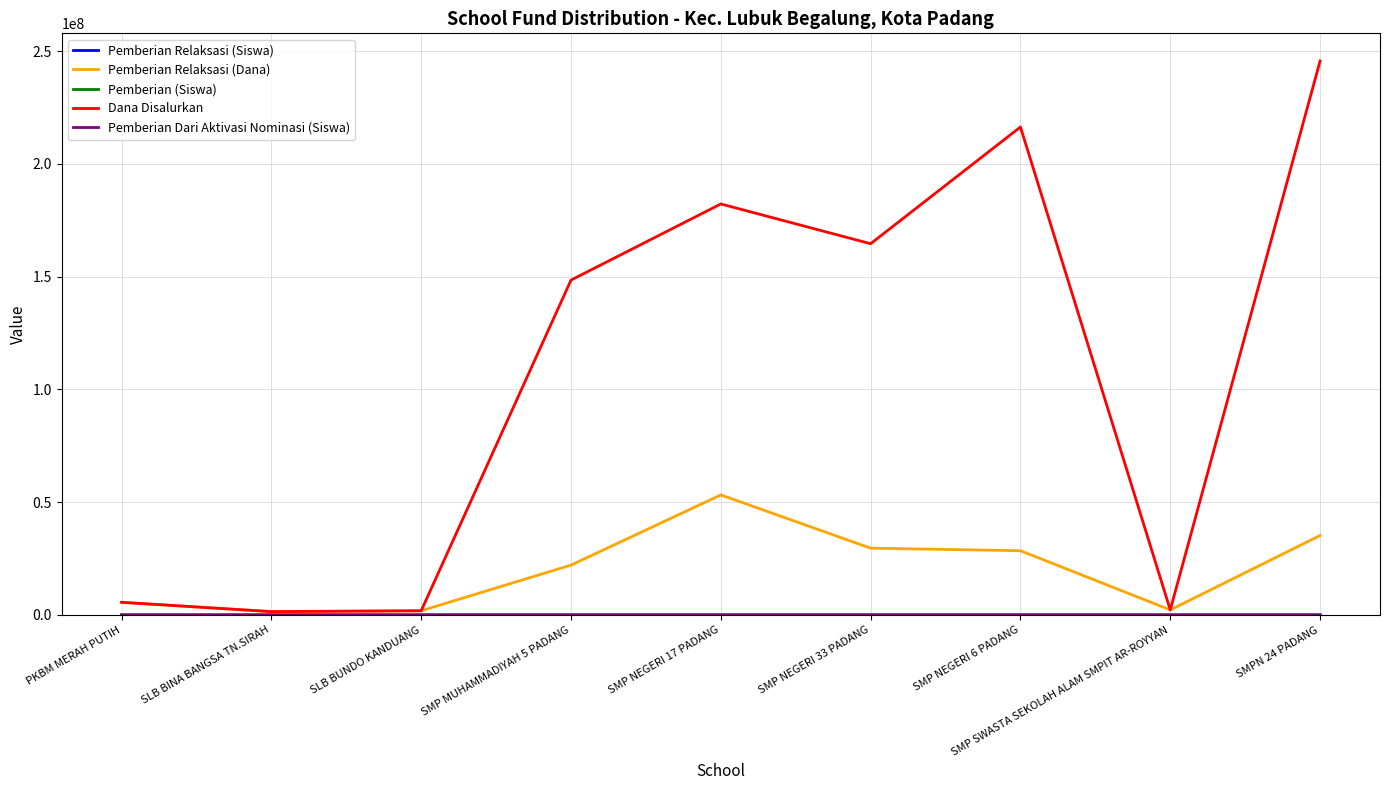

The Dana Disalurkan series shows 5625000 at PKBM MERAH PUTIH. True or false?

True